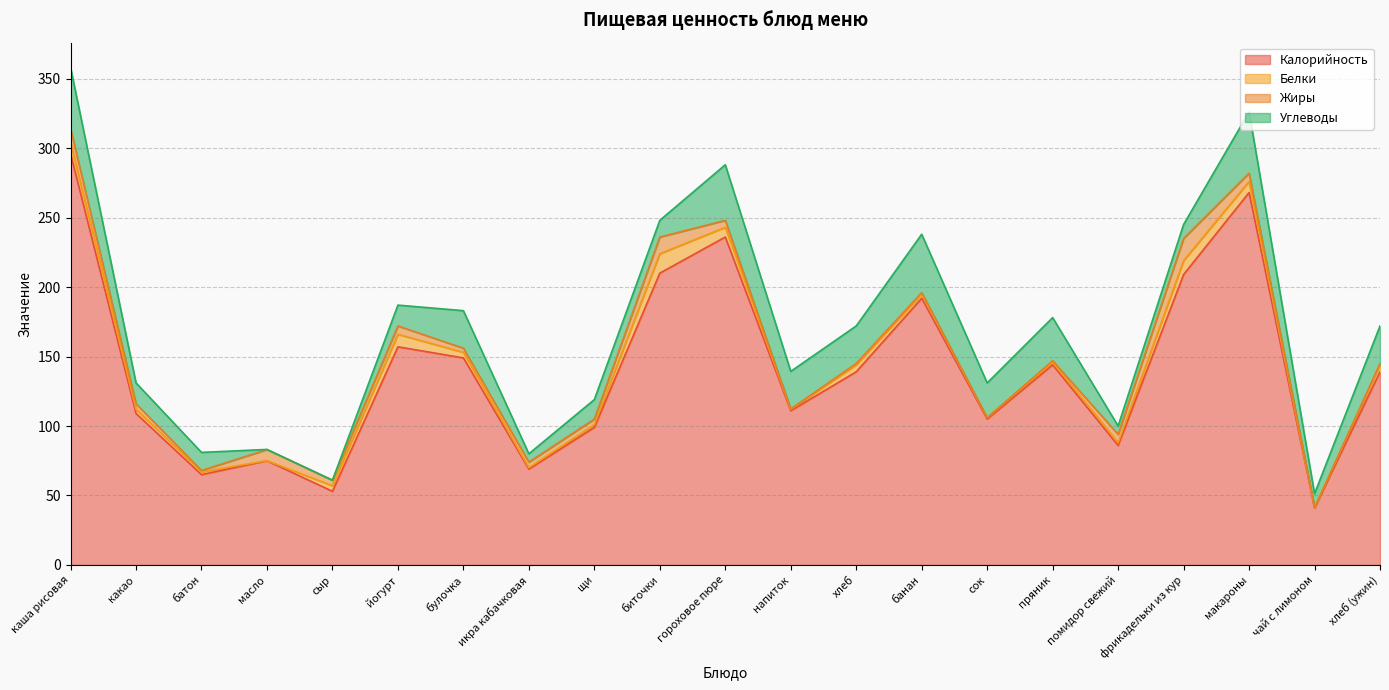

At how many categories does at least one series exceed 161?

6